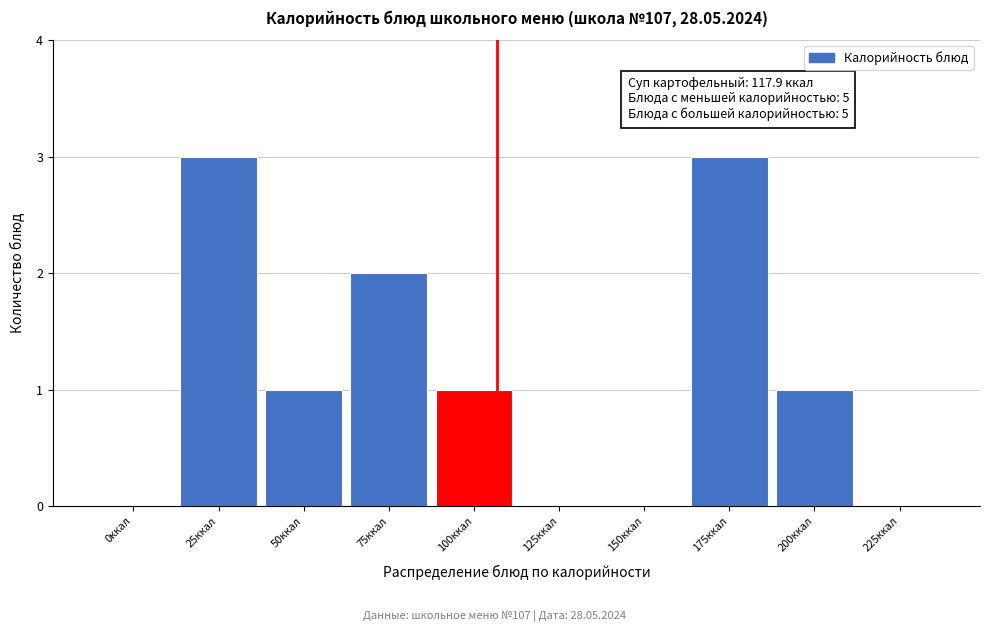

Reading left to right, list all the values displayed in this chart.

0ккал=0	25ккал=3	50ккал=1	75ккал=2	100ккал=1	125ккал=0	150ккал=0	175ккал=3	200ккал=1	225ккал=0